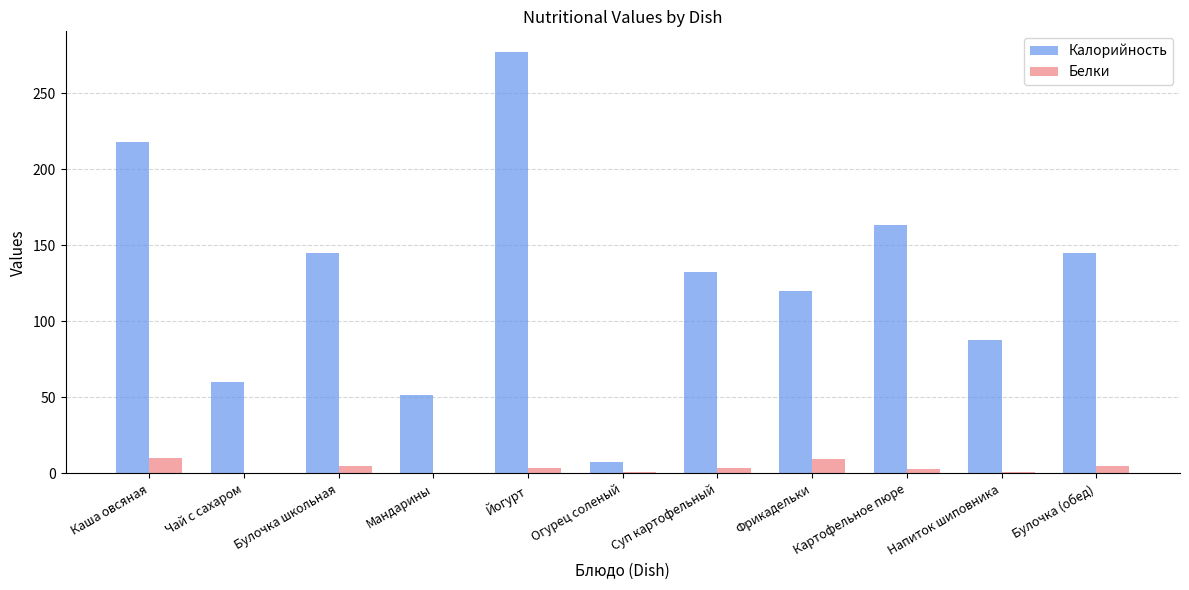

Is it true that Калорийность equals 258.4 at Булочка школьная?

False